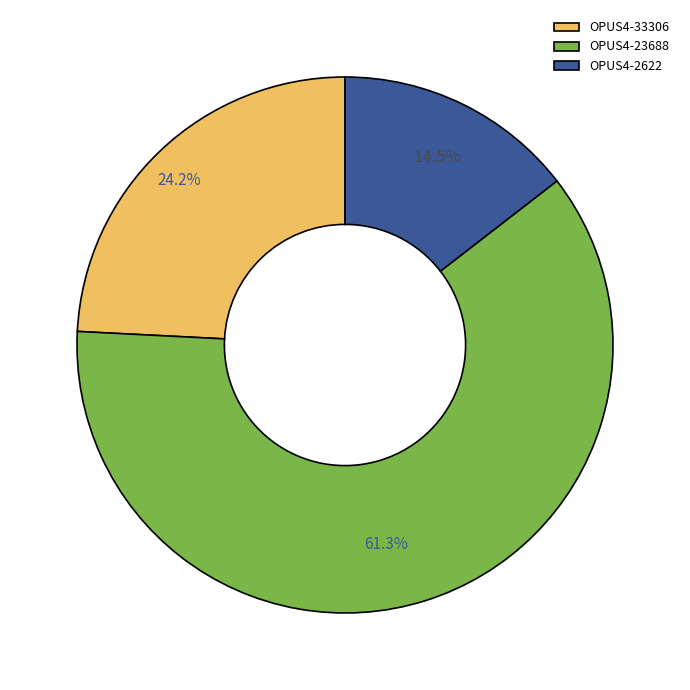

Rank the categories by value from highest to lowest.

OPUS4-23688, OPUS4-33306, OPUS4-2622